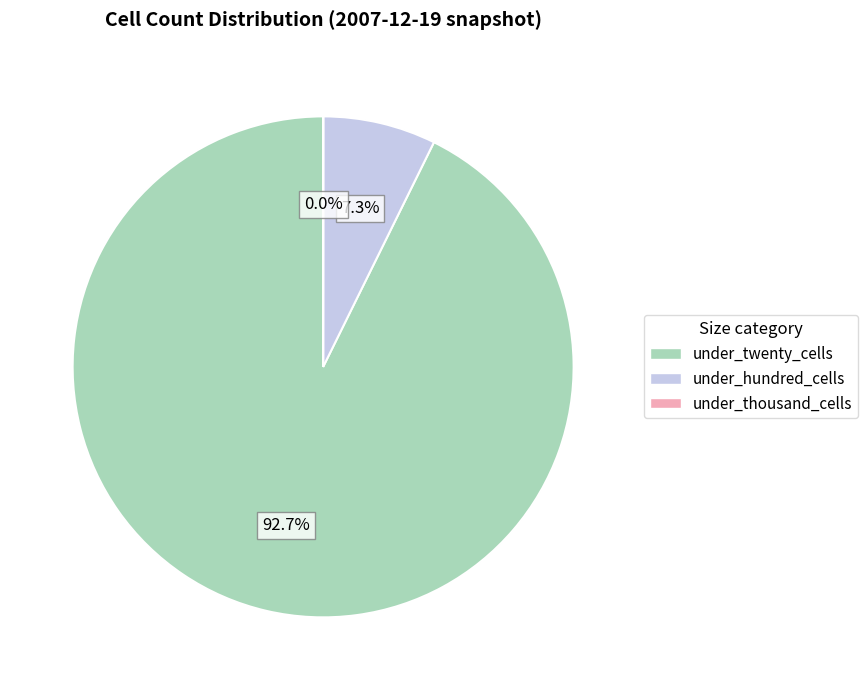

To the nearest percent, what is the average slice percentage?

33%